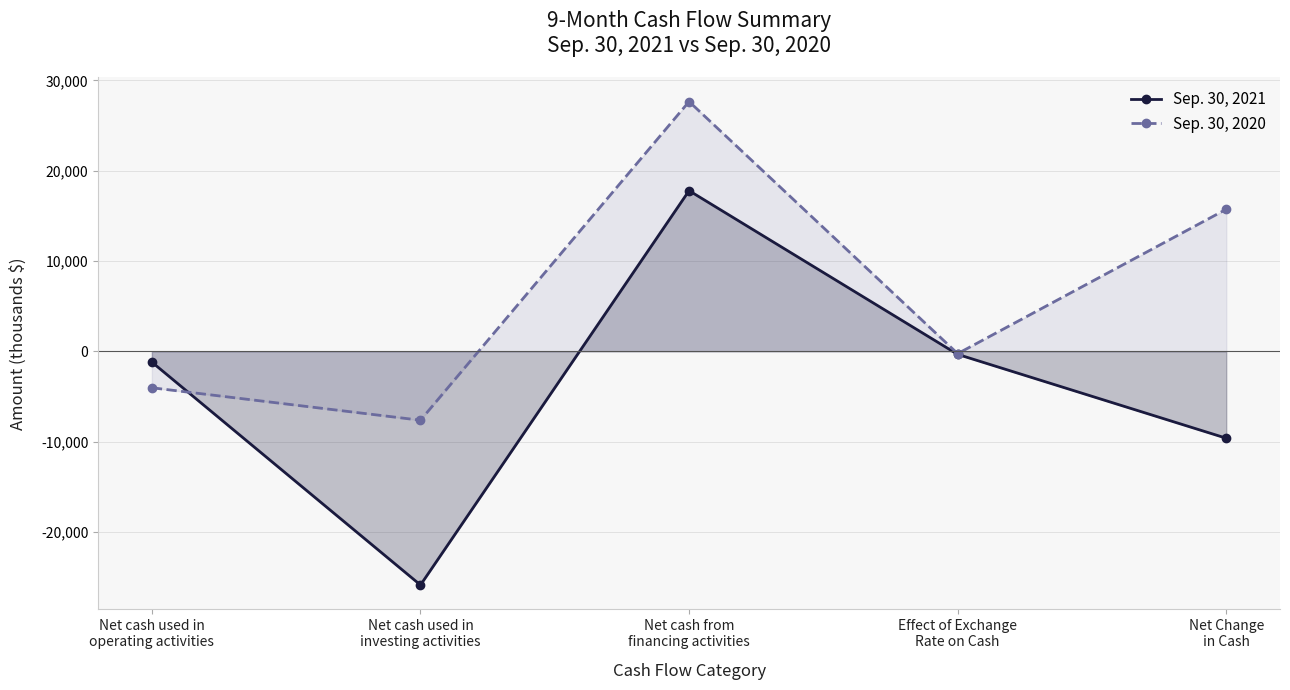

What is the highest value of the Sep. 30, 2021 series?

17796